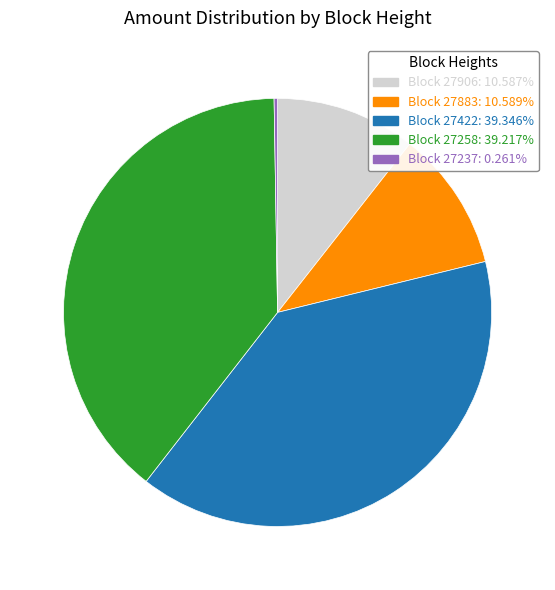

Does any single category account for the majority?

No